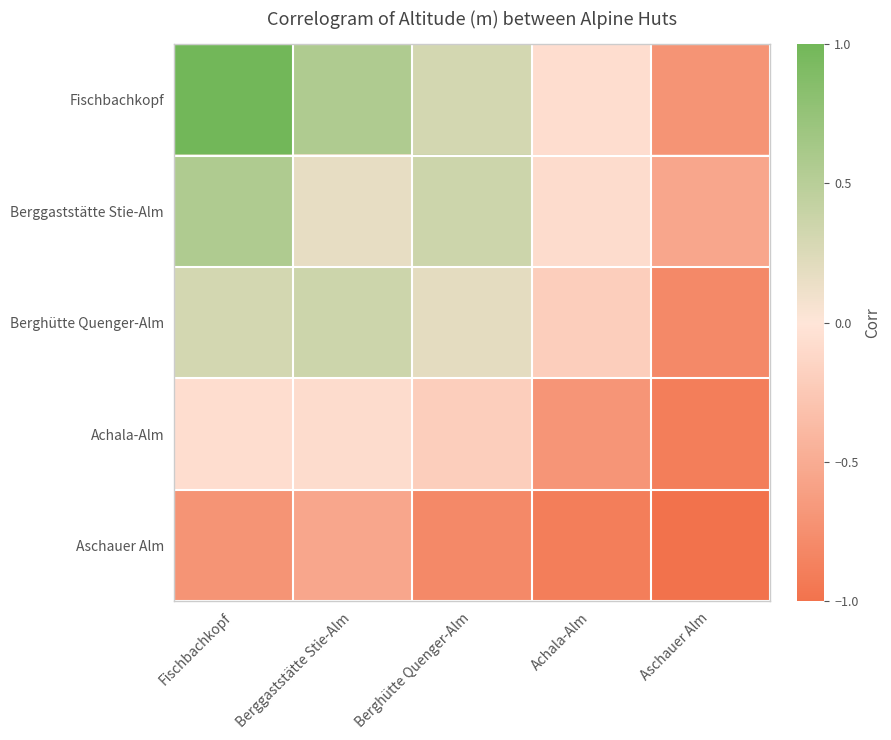

Between Aschauer Alm and Berggaststätte Stie-Alm, which is larger?

Berggaststätte Stie-Alm